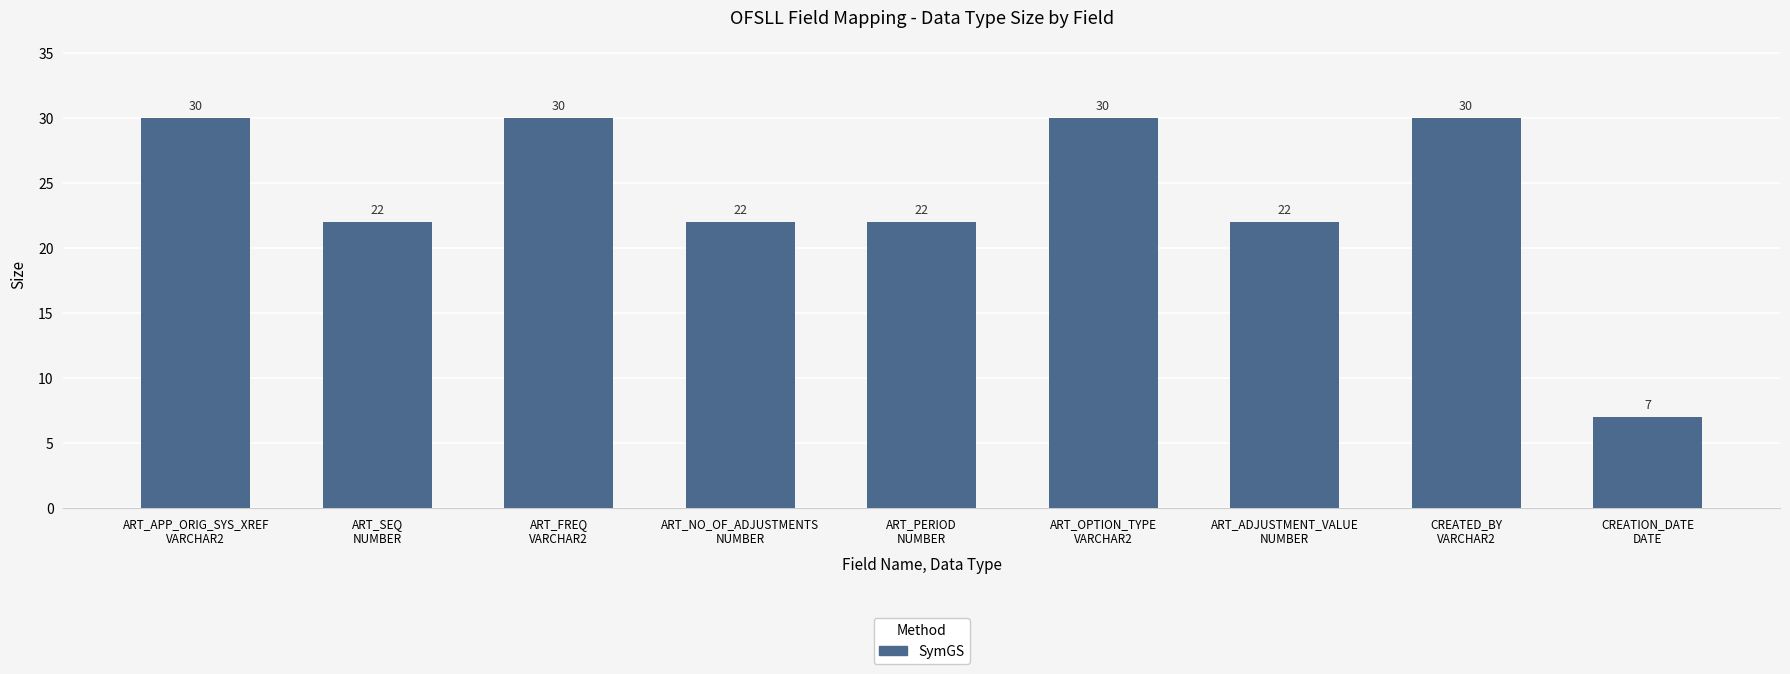

What is the label of the 4th bar from the left?

ART_NO_OF_ADJUSTMENTS
NUMBER